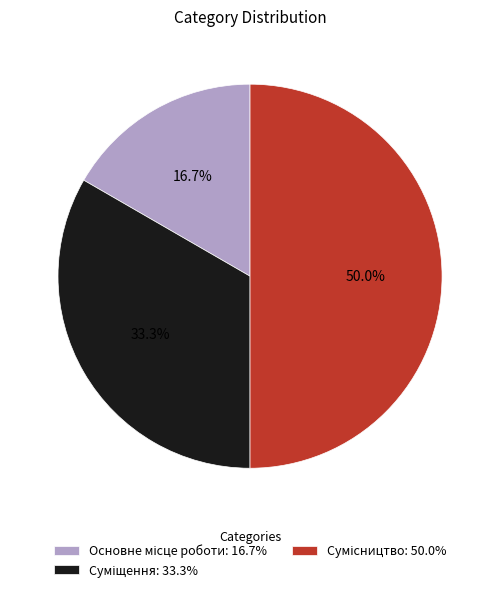

How much of the chart is everything except Суміщення?

66.7%